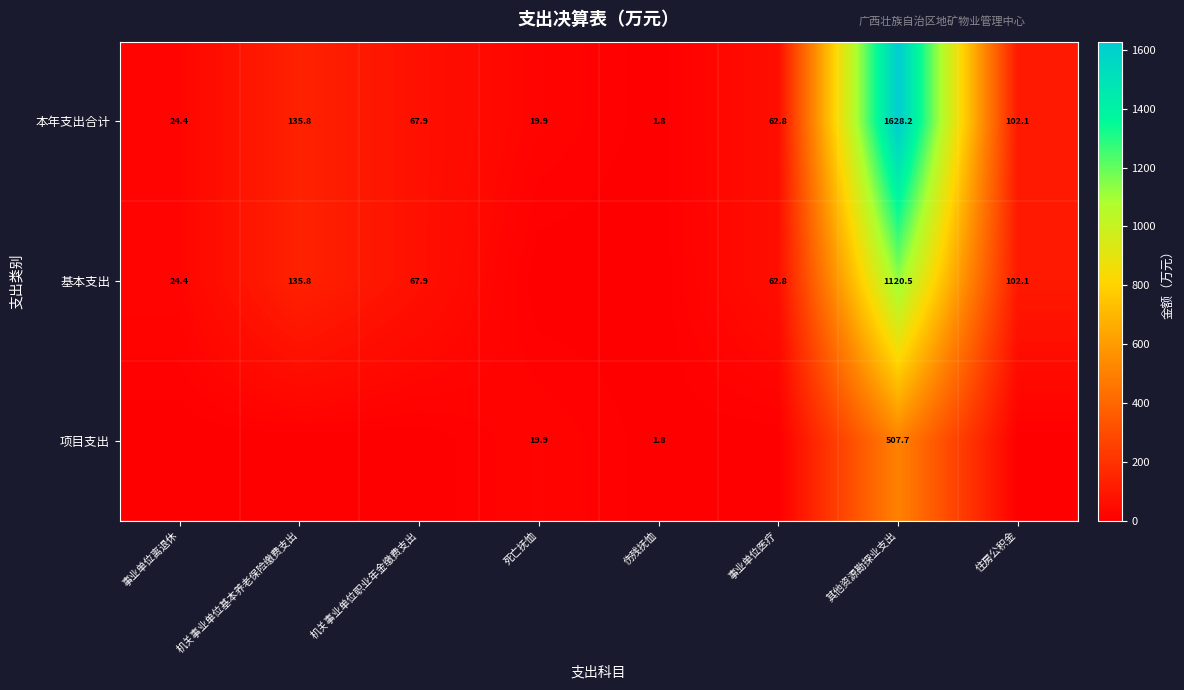

At which category is the sum across all series the highest?

其他资源勘探业支出